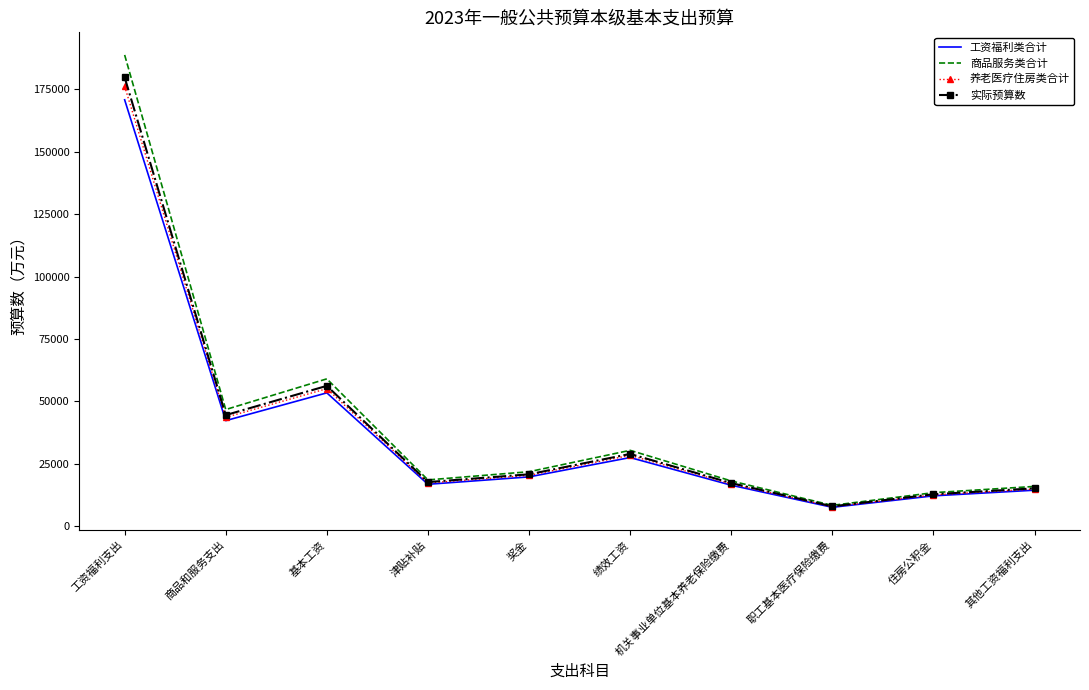

Where does the 实际预算数 series first go above 20733?

工资福利支出